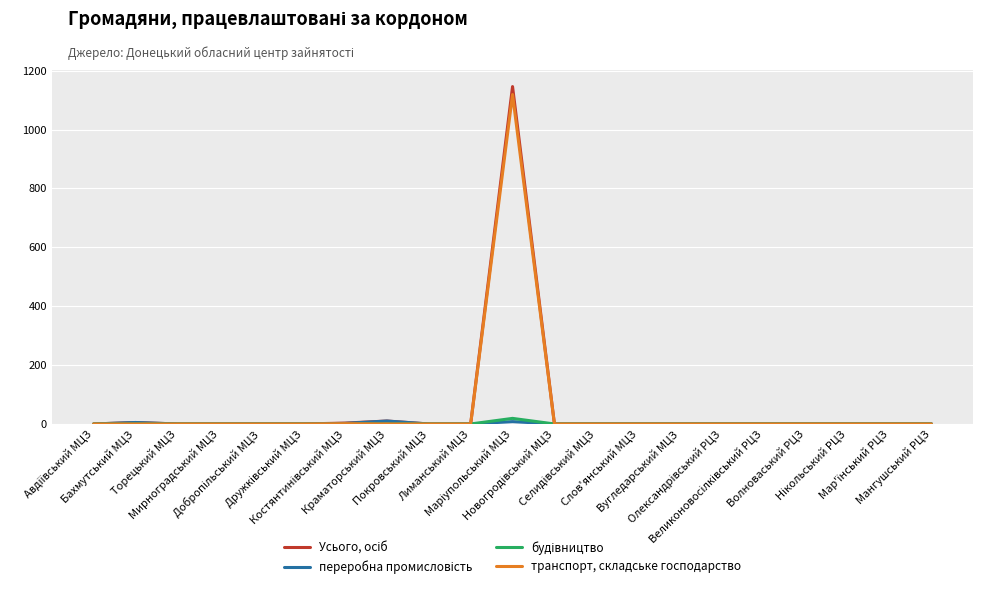

The Усього, осіб series shows 0 at Волноваський РЦЗ. True or false?

True